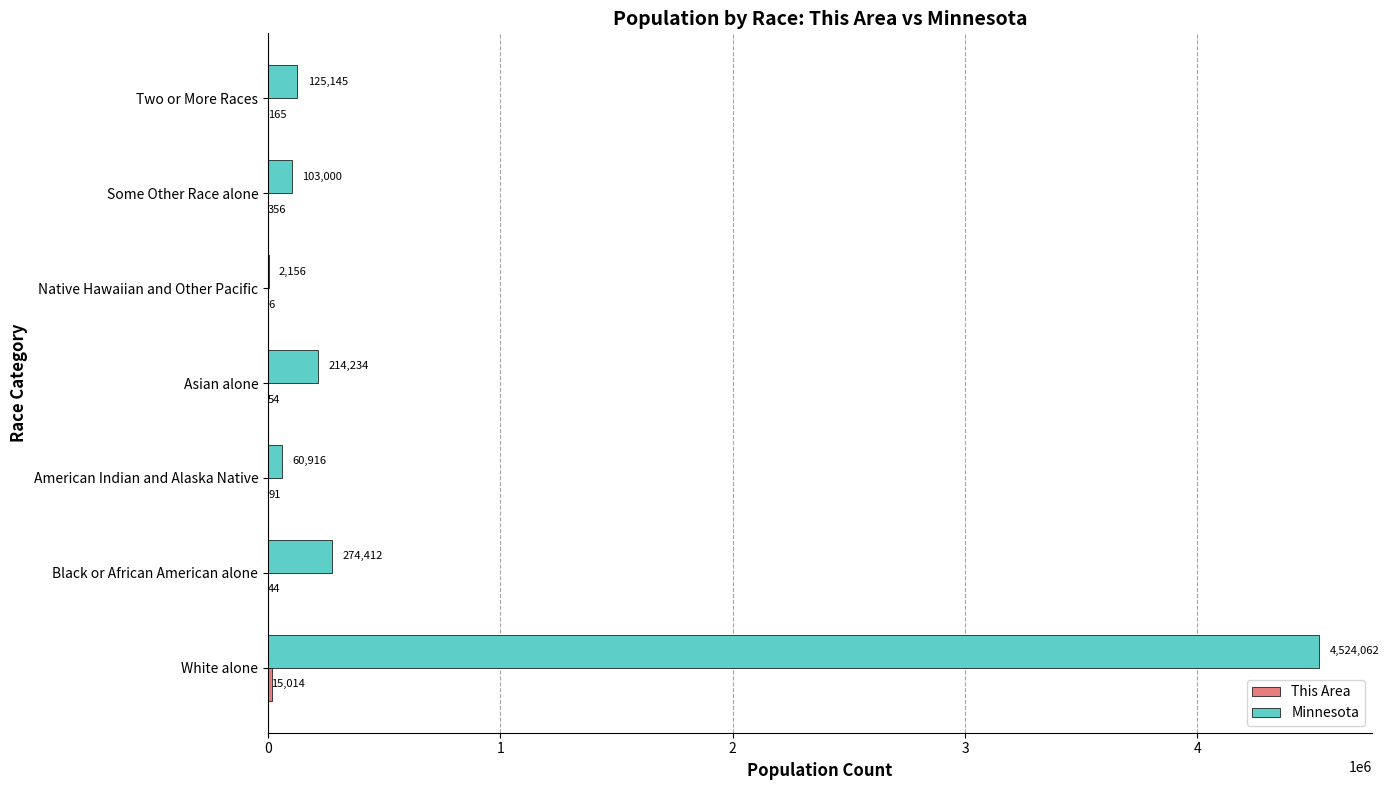

What is the greatest value displayed?

4524062